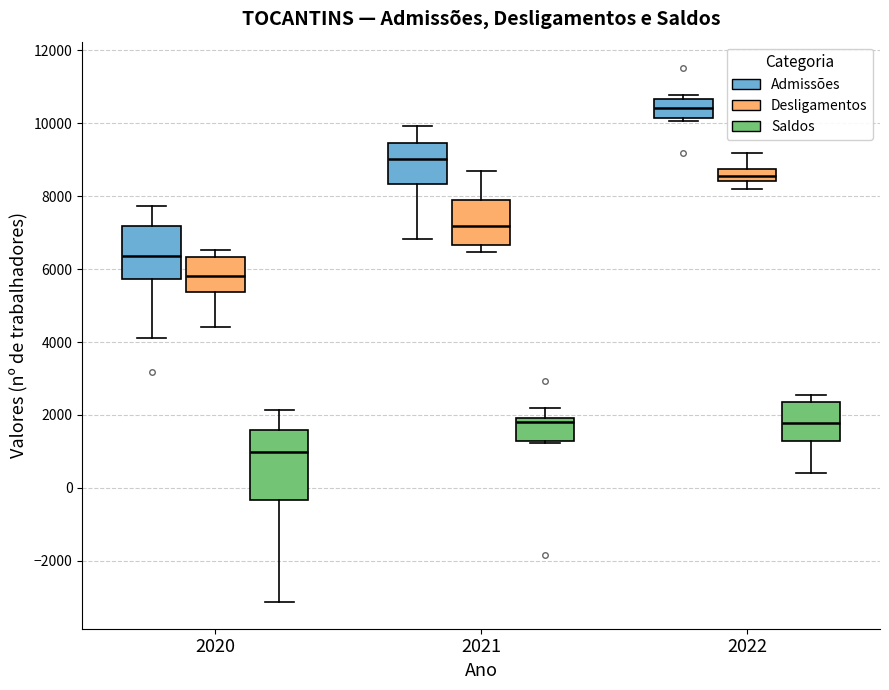

Which box is the tallest, from its lower edge to its upper edge?

2020 (Saldos)